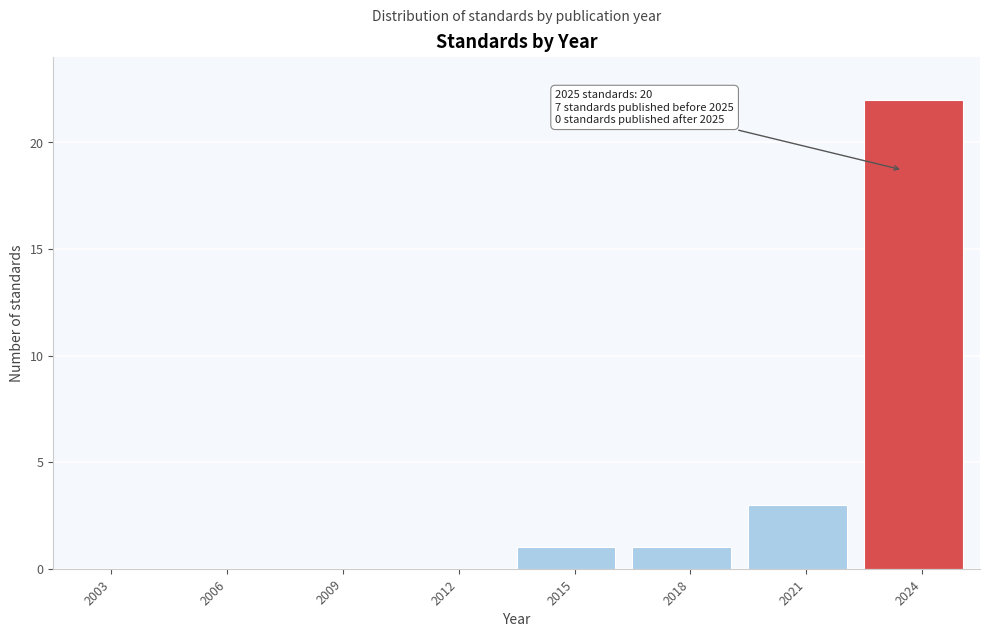

Reading left to right, what are all the values shown in this chart?

2003=0	2006=0	2009=0	2012=0	2015=1	2018=1	2021=3	2024=22